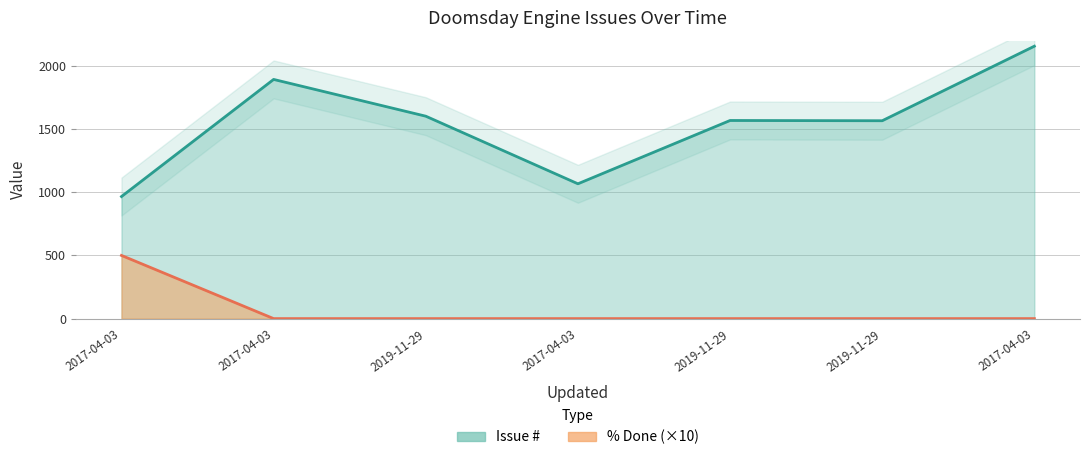

How many categories are shown in the chart?

7